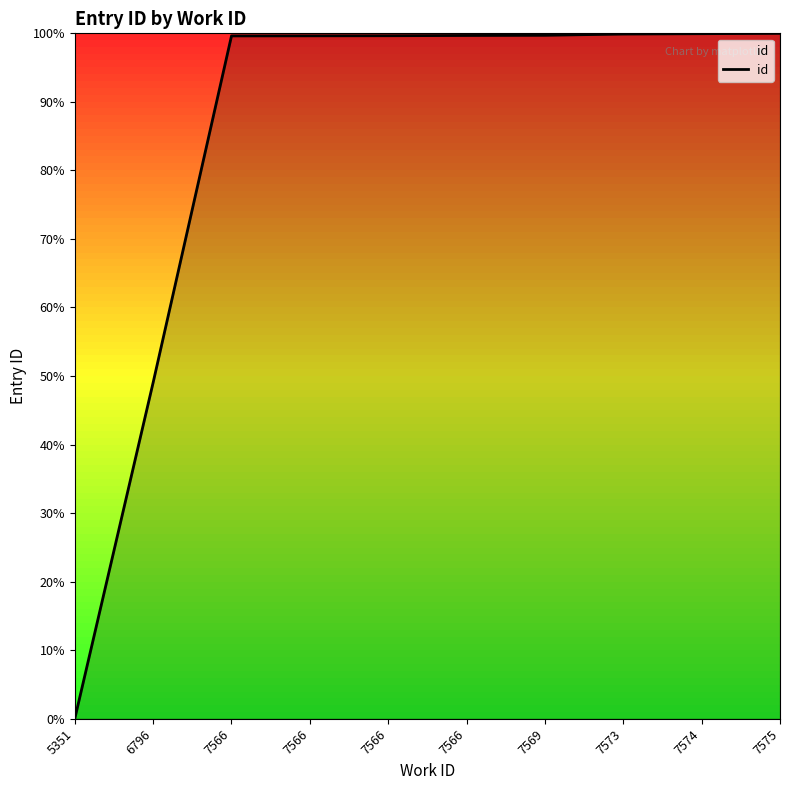

Is this an area chart (filled region under the line)?

No